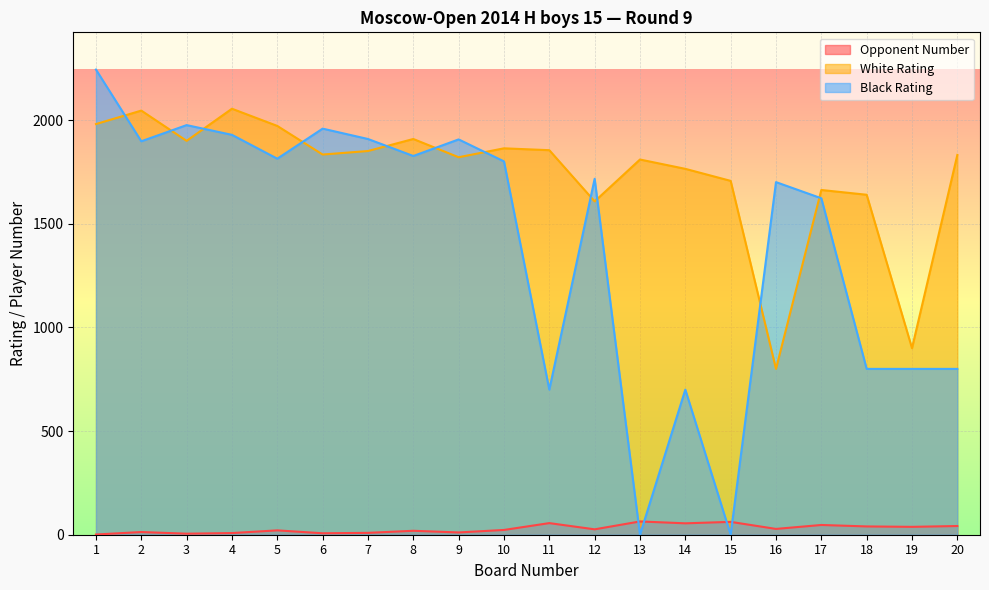

At which category is the sum across all series the highest?

1